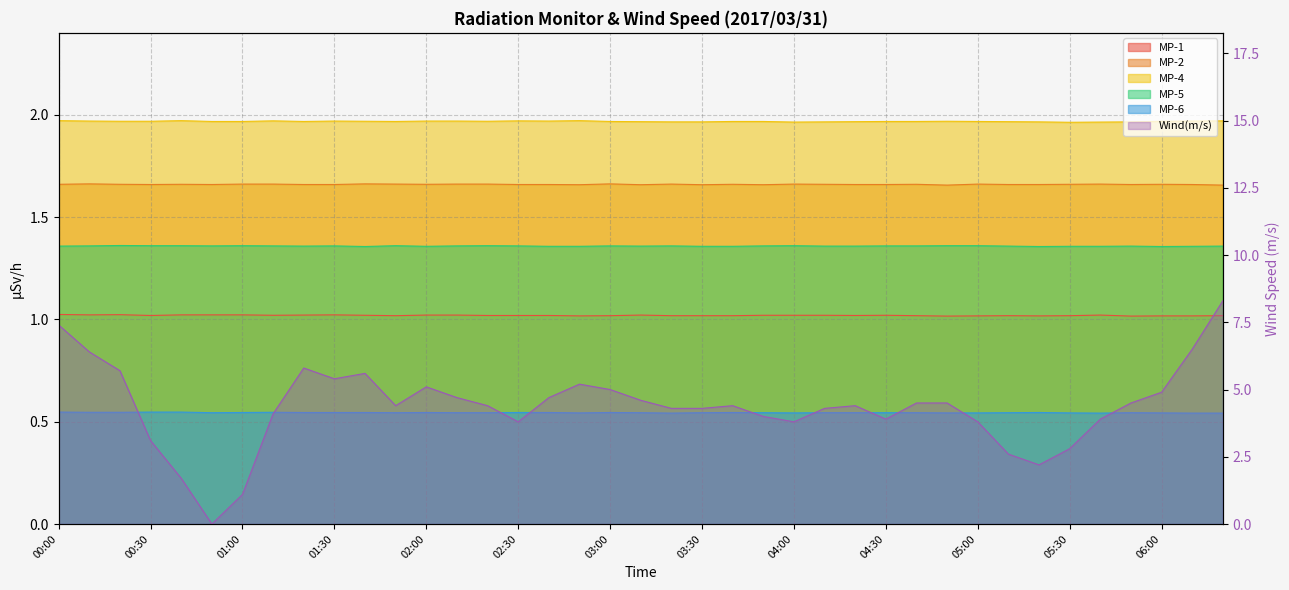

Where is MP-2 nearest to the value 1?

04:50